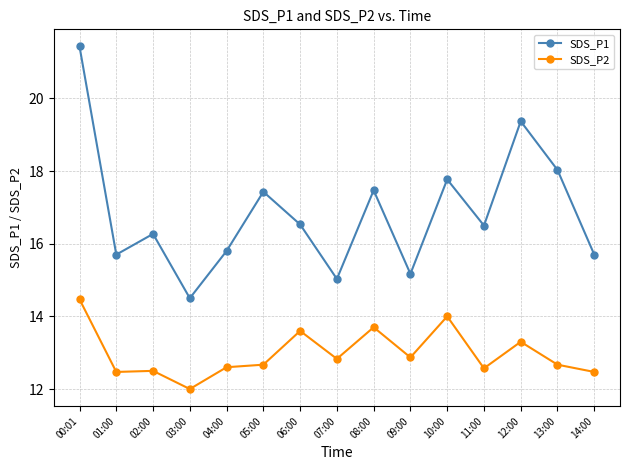

What is the difference between the maximum and minimum values in the SDS_P1 series?

6.9